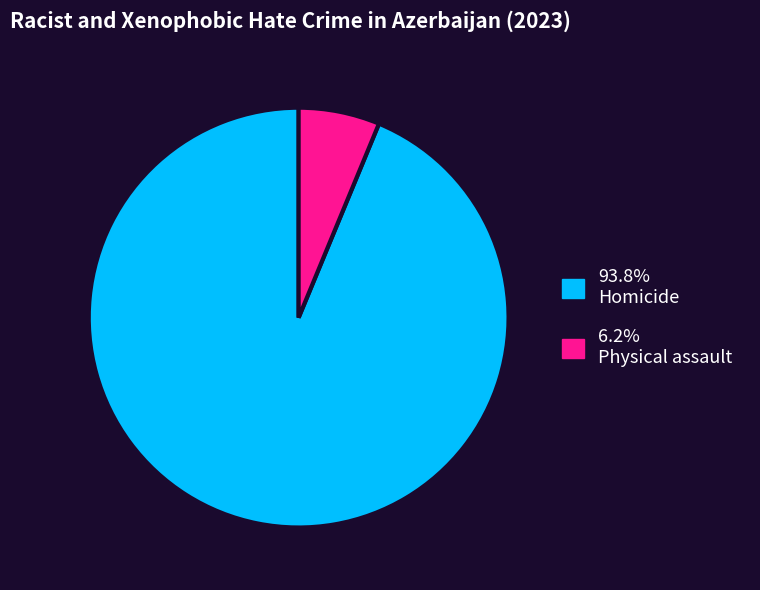

How many segments does this pie chart have?

2